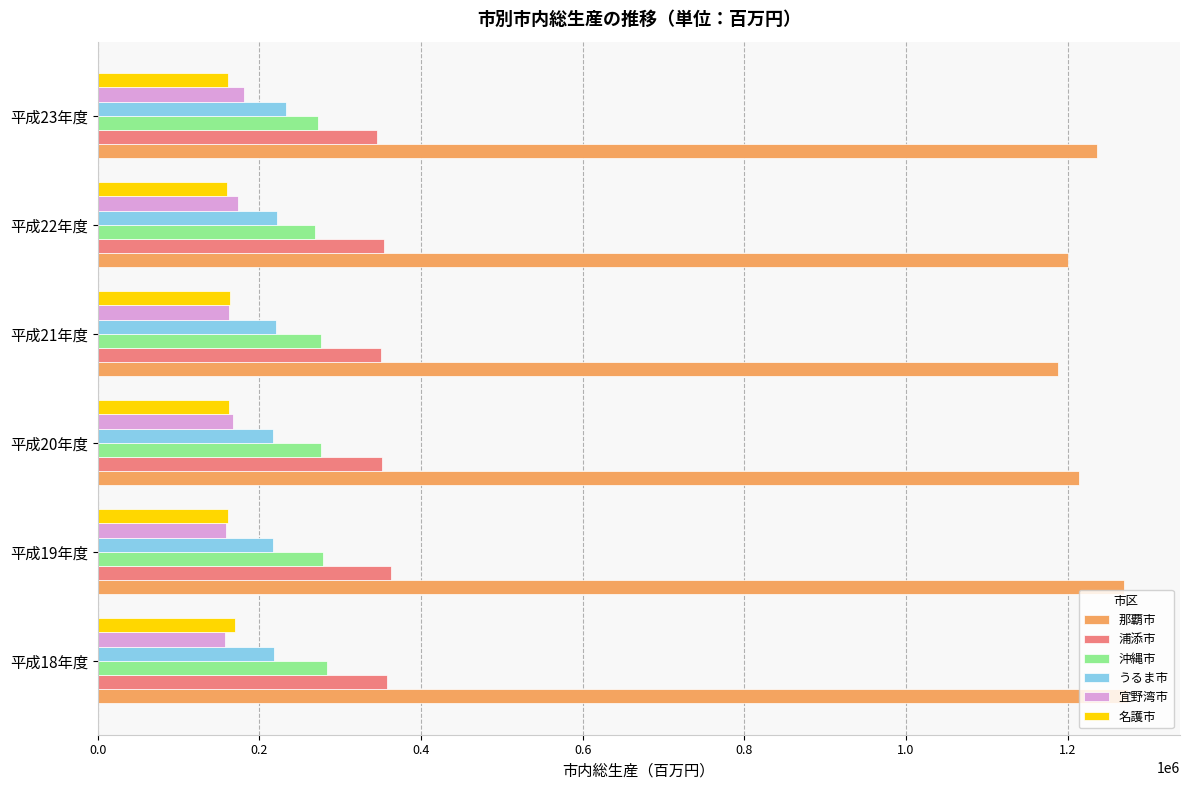

Count the number of categories in the chart.

6